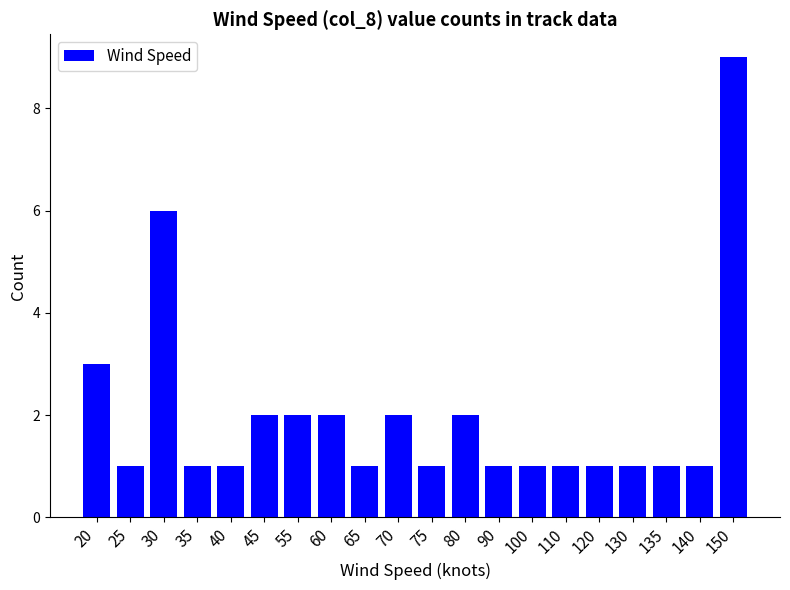

What is the value of the 10th bar from the left?

2